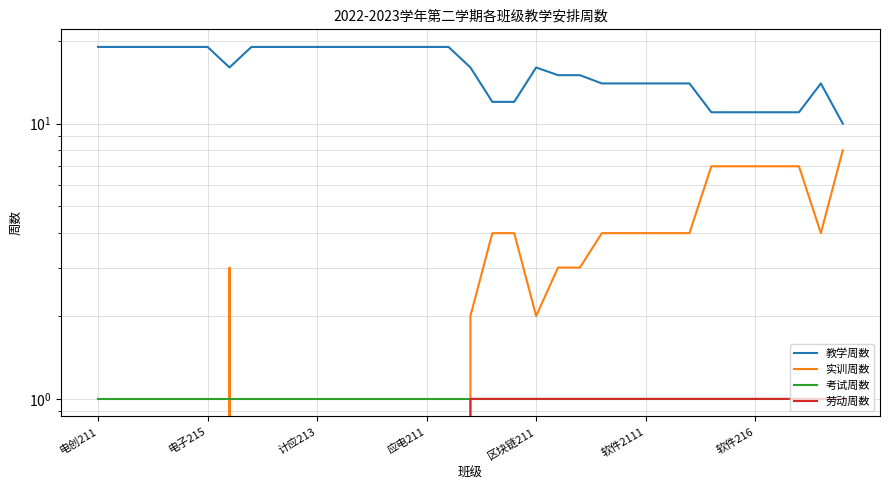

The 劳动周数 series shows 1 at 29. True or false?

True